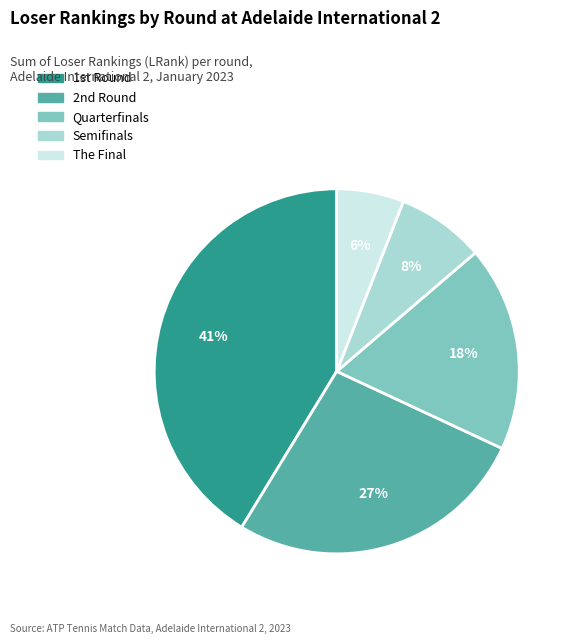

How many slices are in this pie chart?

5